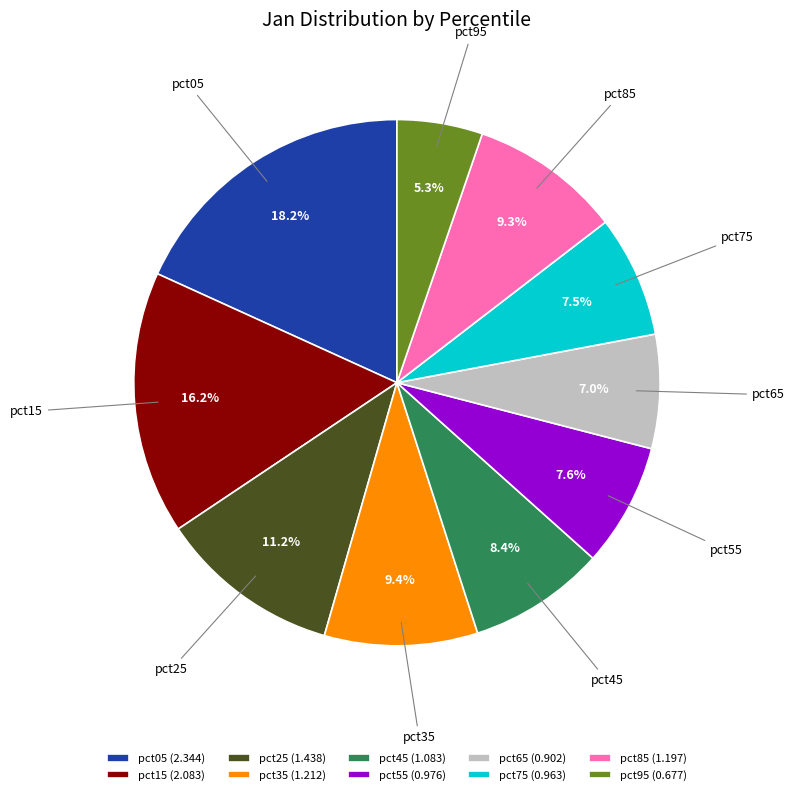

What percentage do pct55 and pct05 together represent?

25.8%